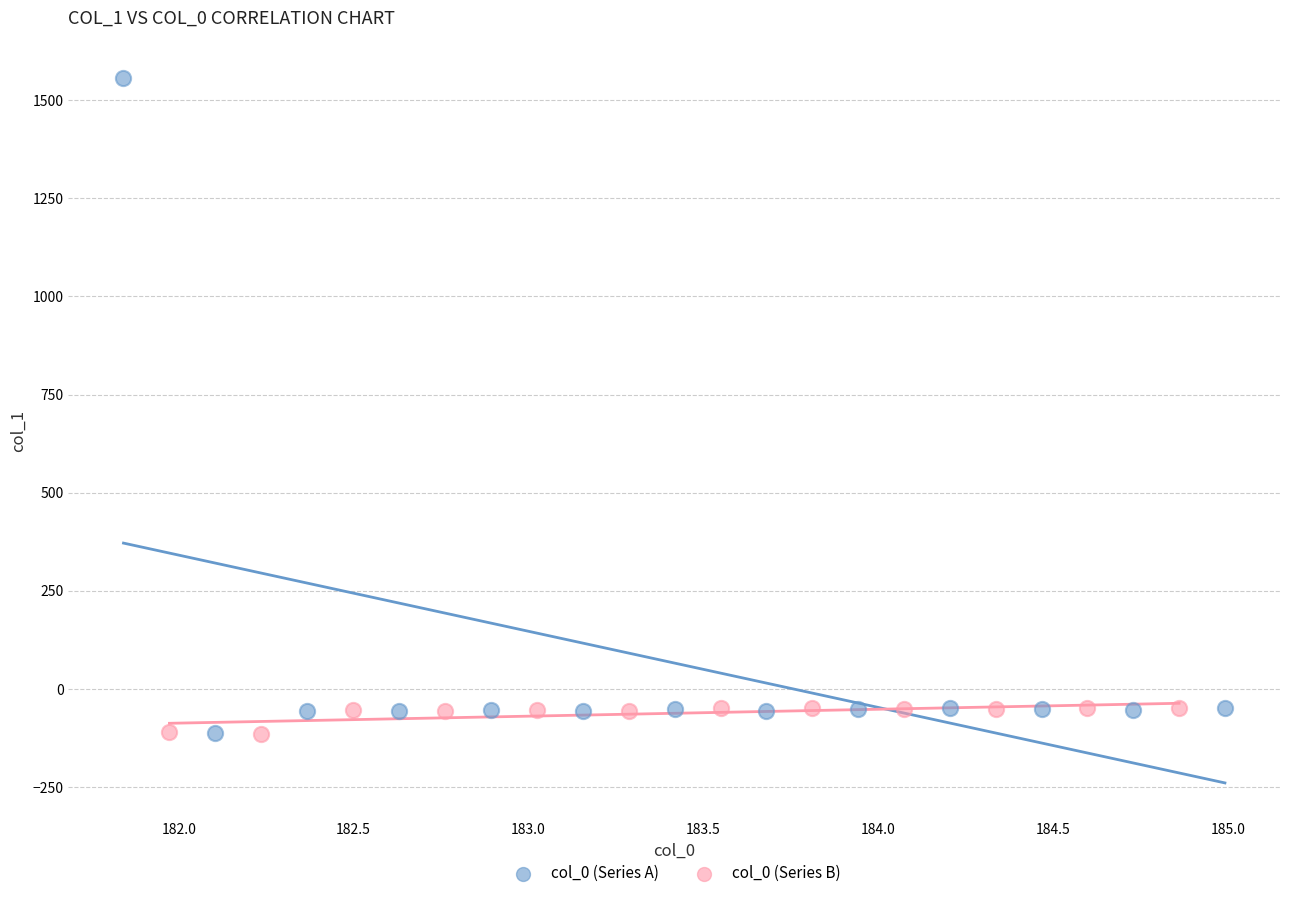

What are all the series names shown in the legend?

col_0 (Series A), col_0 (Series B)